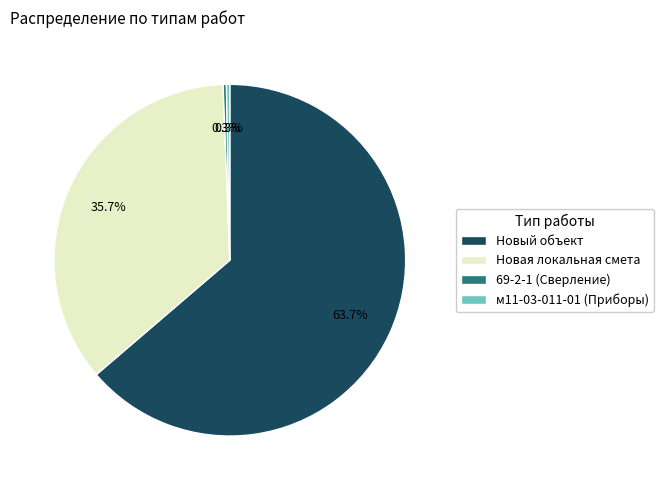

Is there any slice that represents more than half of the pie?

Yes